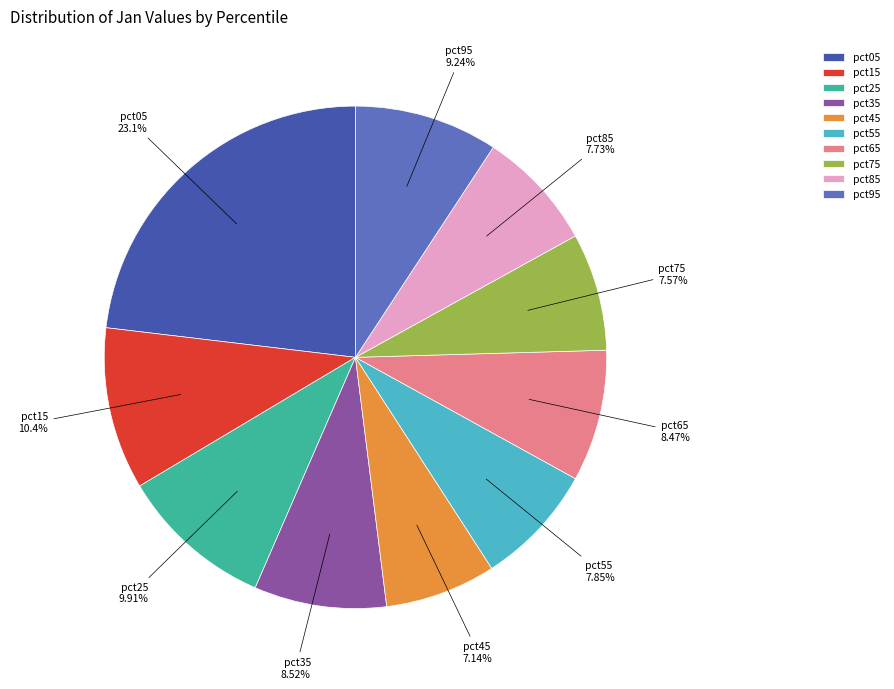

What is the largest slice in the pie chart?

pct05